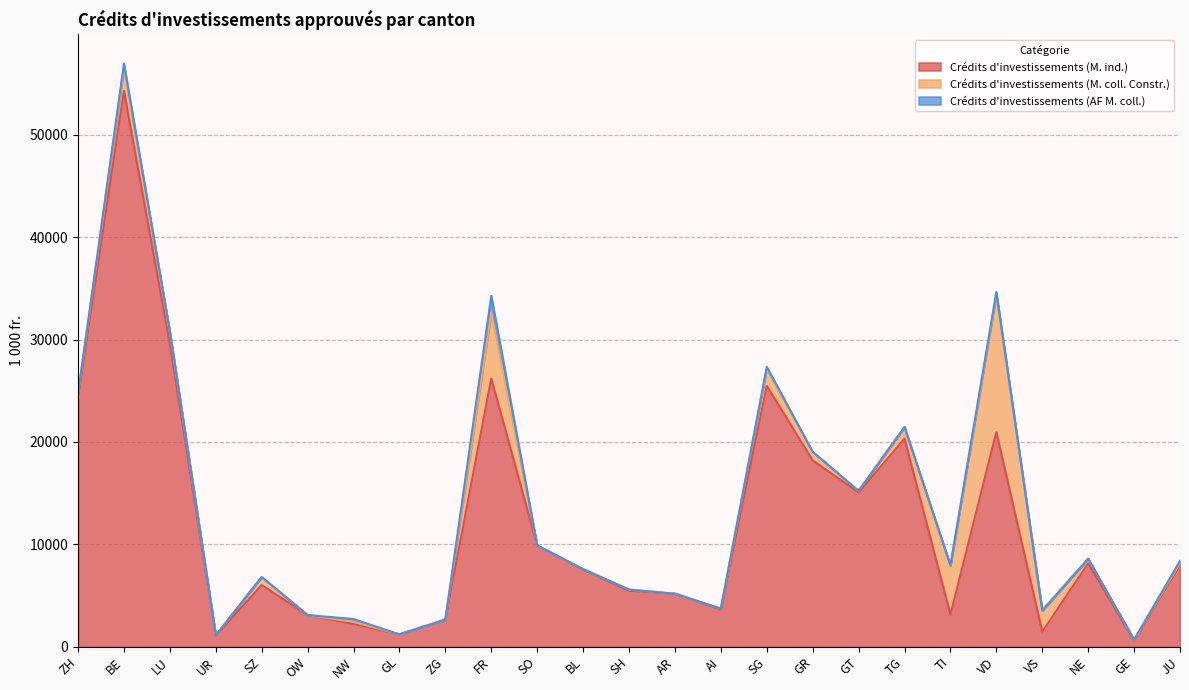

What position from the left is ZG?

9